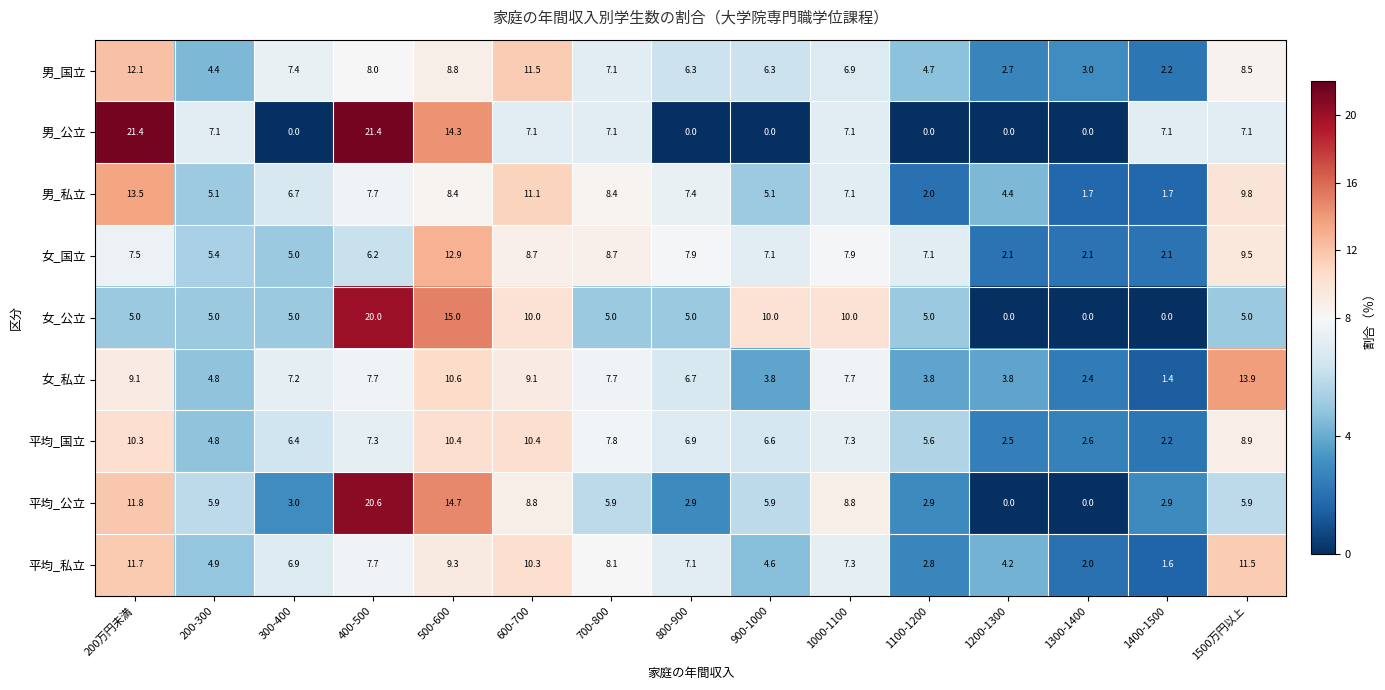

Read the 平均_私立 value at 1200-1300.

4.2